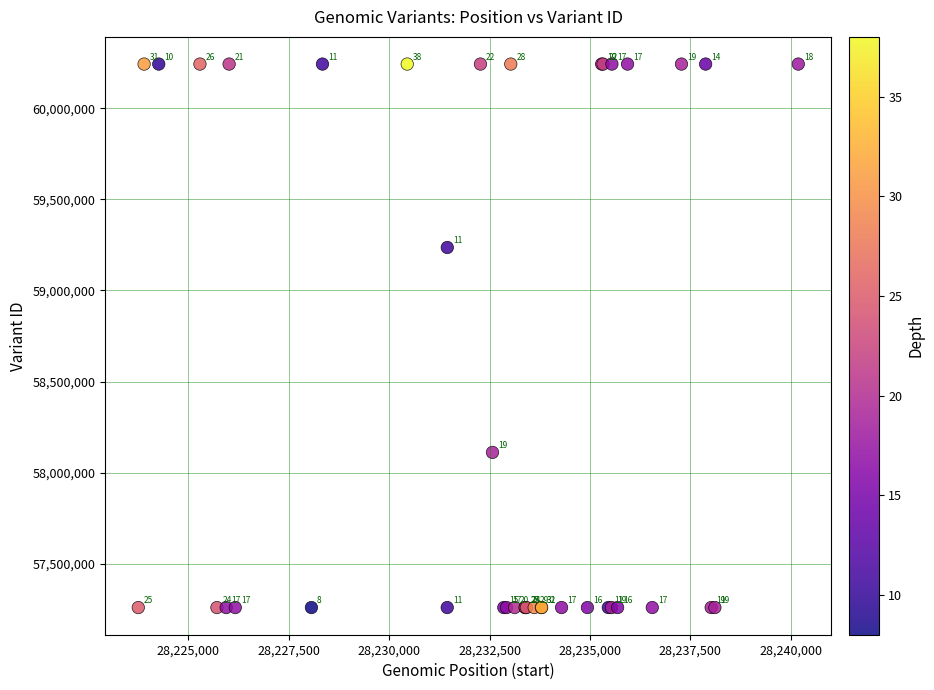

What Y value in the scatter plot is closest to 58750842?

59235548